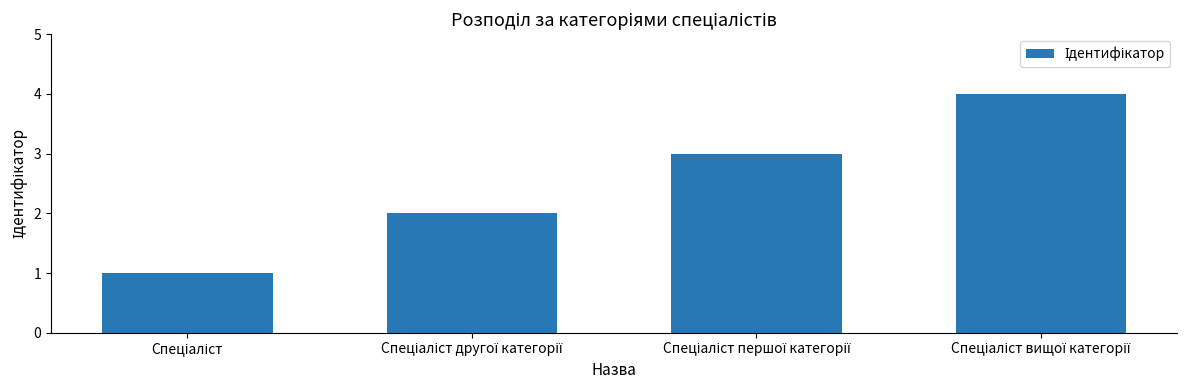

How many values are between 2 and 4?

3